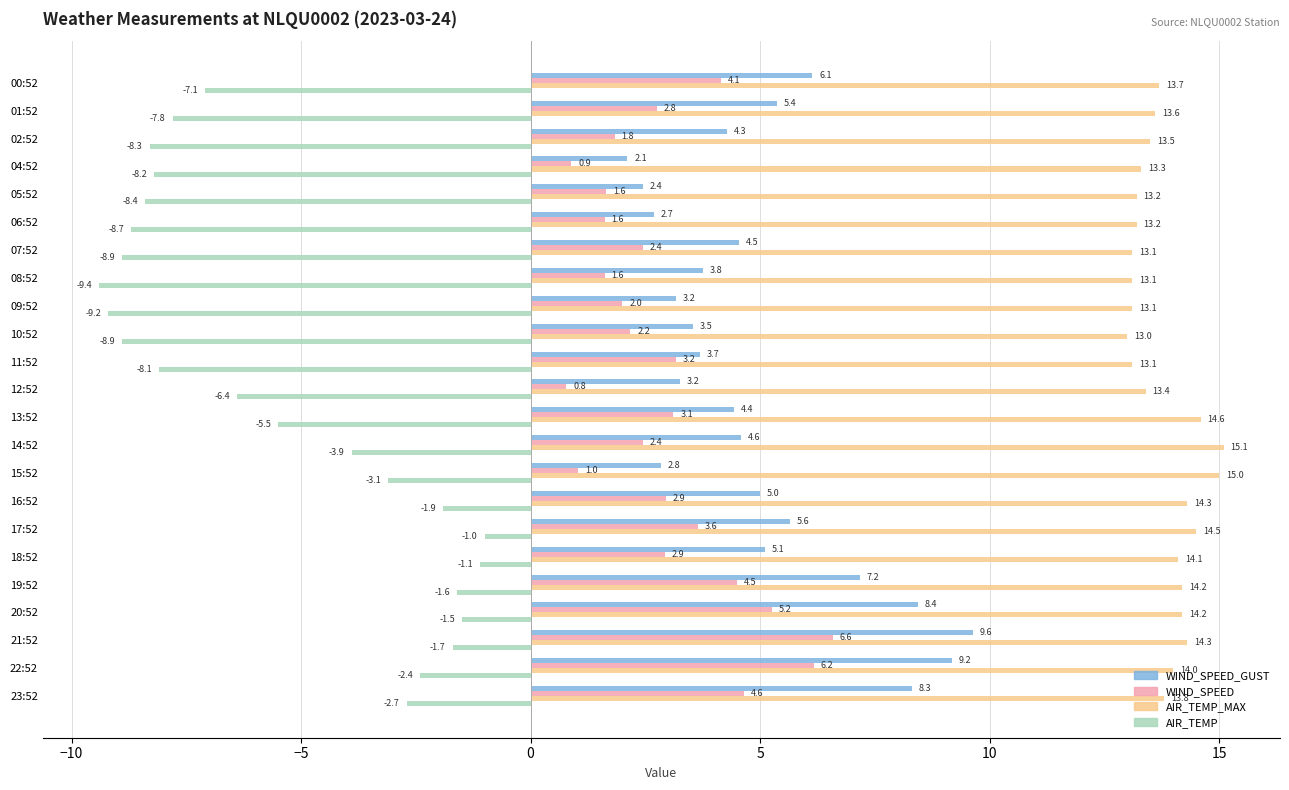

How many data points in WIND_SPEED_GUST are less than 4?

9